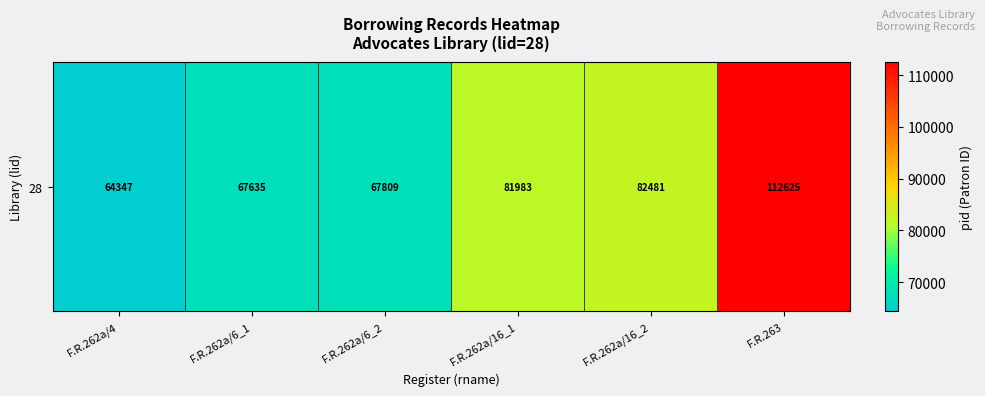

What is the sum of the values at F.R.262a/6_1 and F.R.262a/16_2?

150116